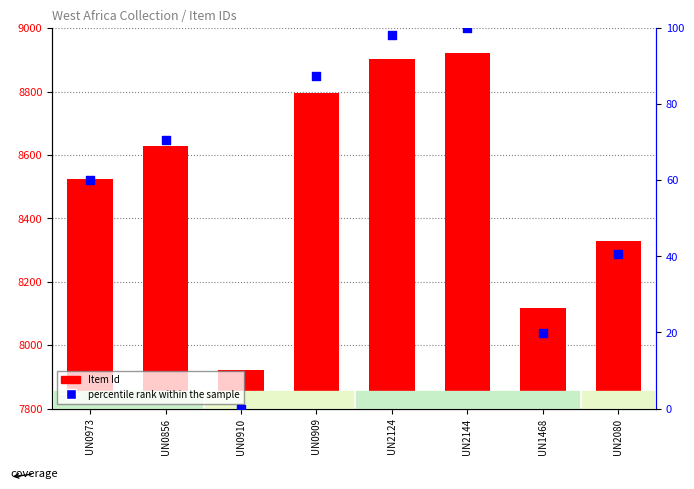

Which series has the widest spread of Y values?

Item Id